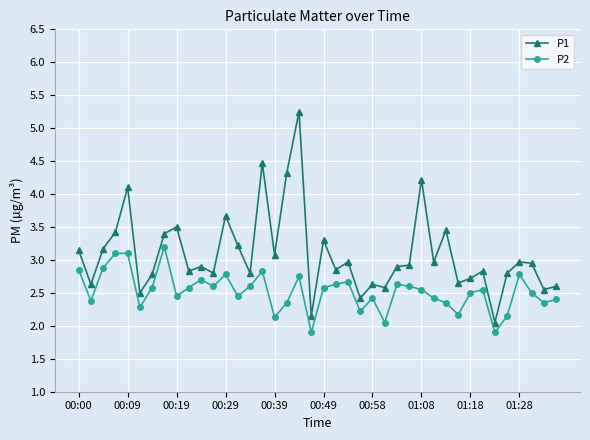

What is the value of the P1 point at the 5th from the left?

4.1